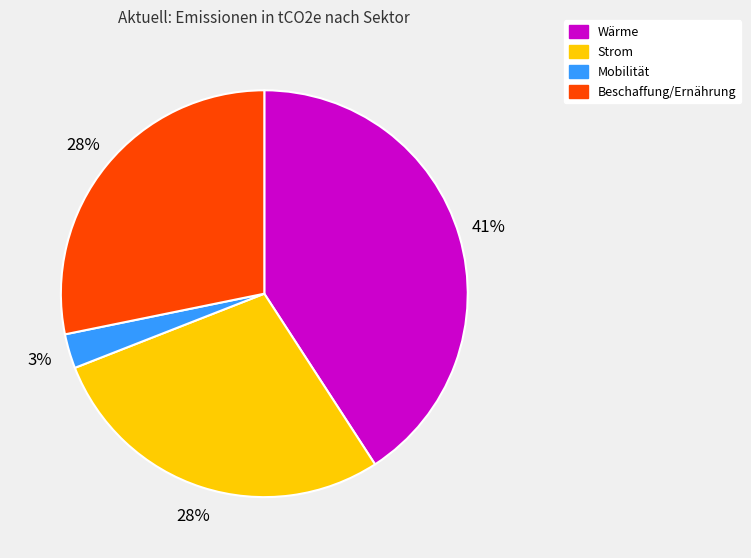

Is Strom the majority of the pie?

No